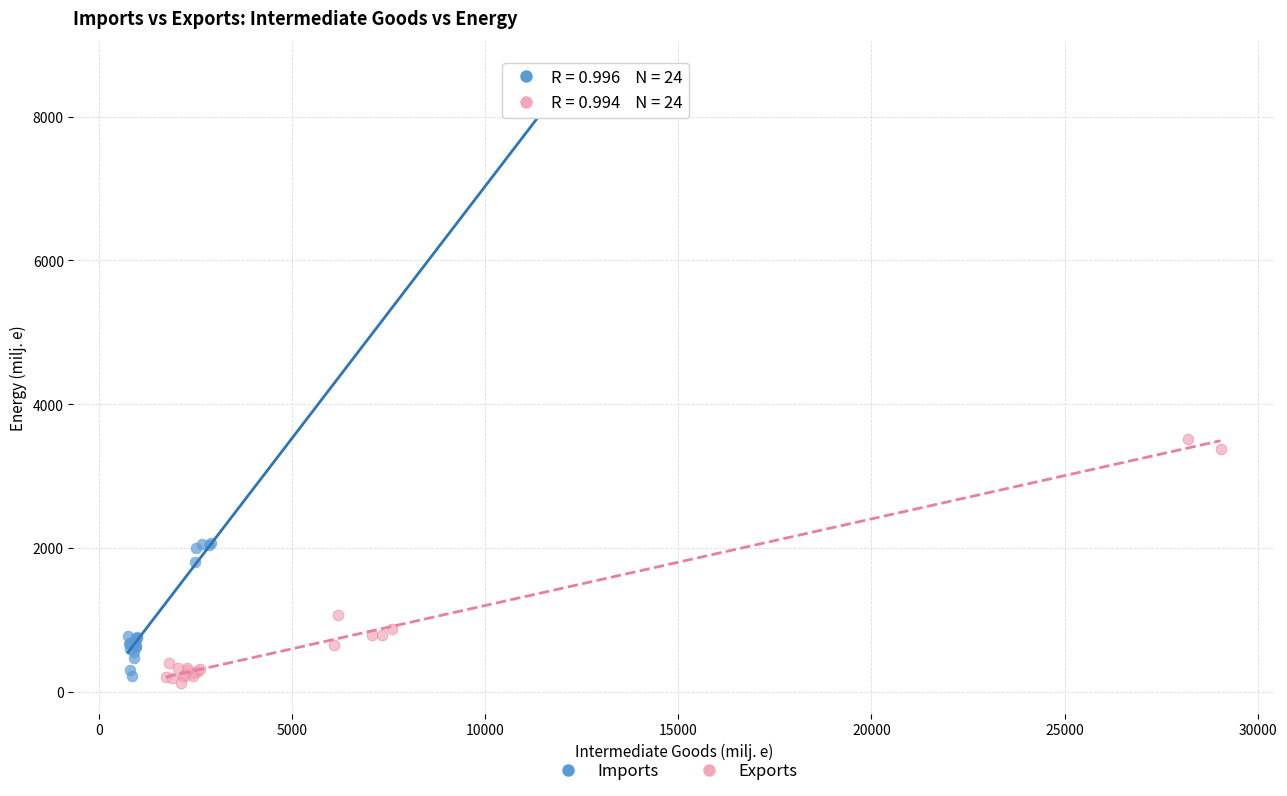

Which series has the widest spread of Y values?

Imports